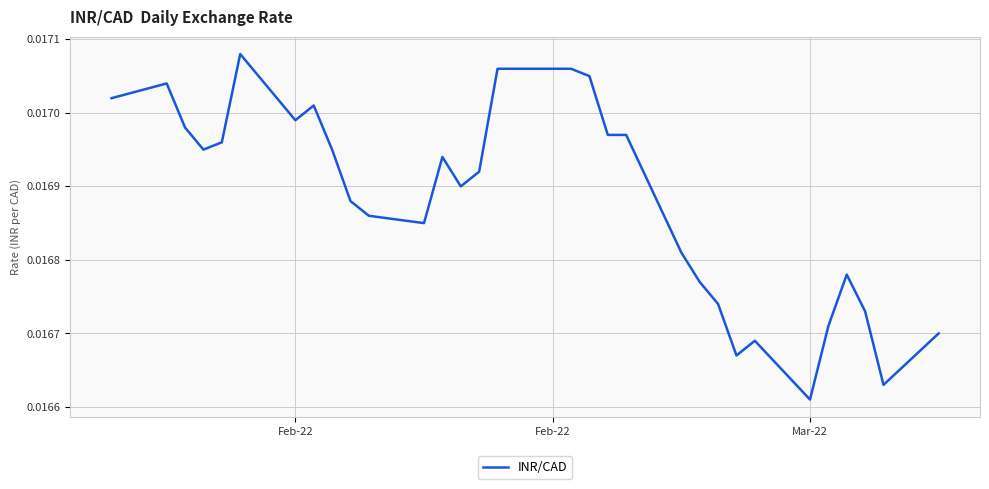

Where is the data nearest to the value 0?

Mar-22